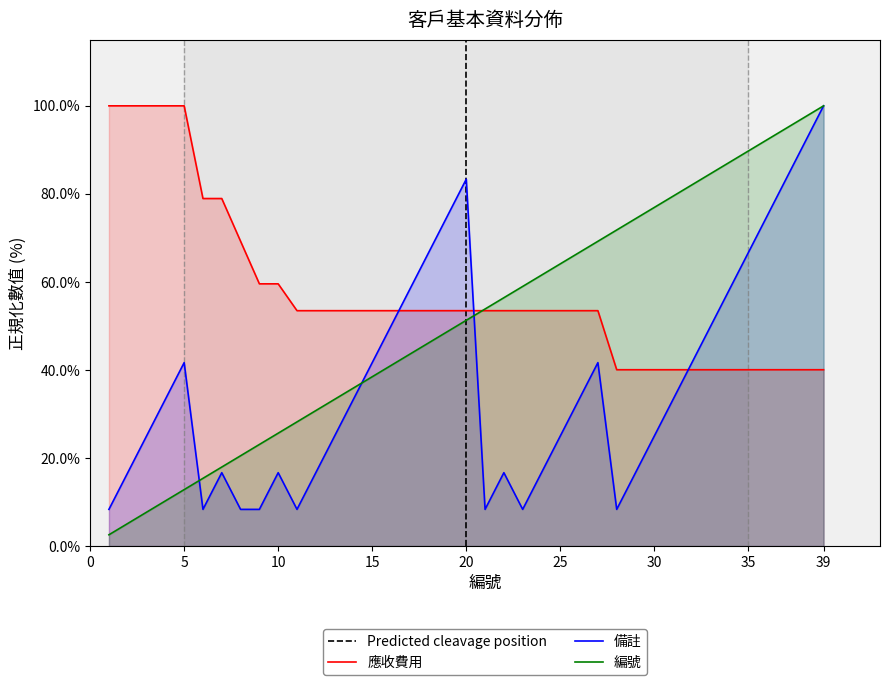

What are all the series names shown in the legend?

應收費用, 備註, 編號